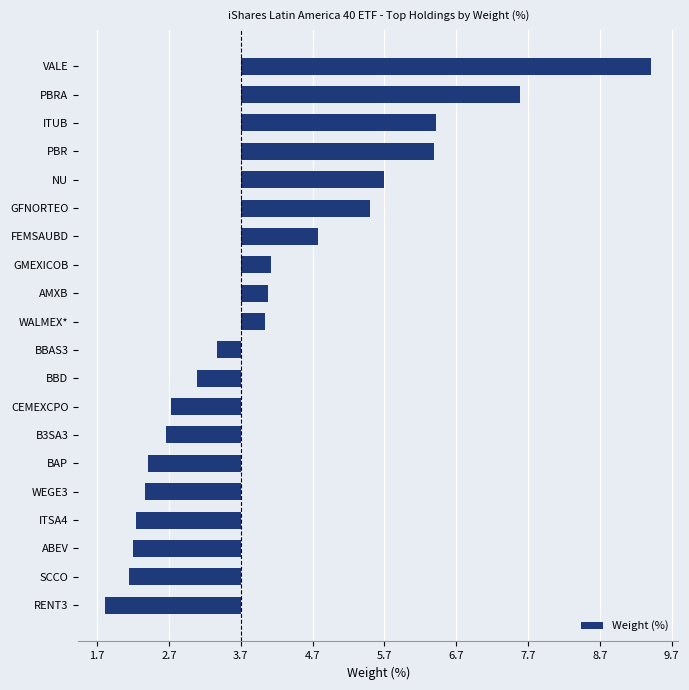

Does the chart contain any negative values?

Yes